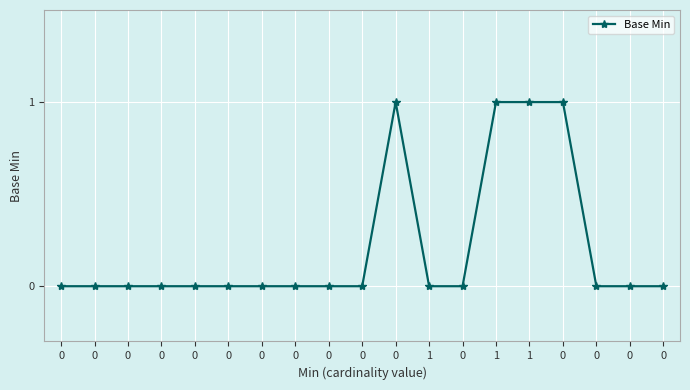

Does the chart display data point markers on the line(s)?

Yes